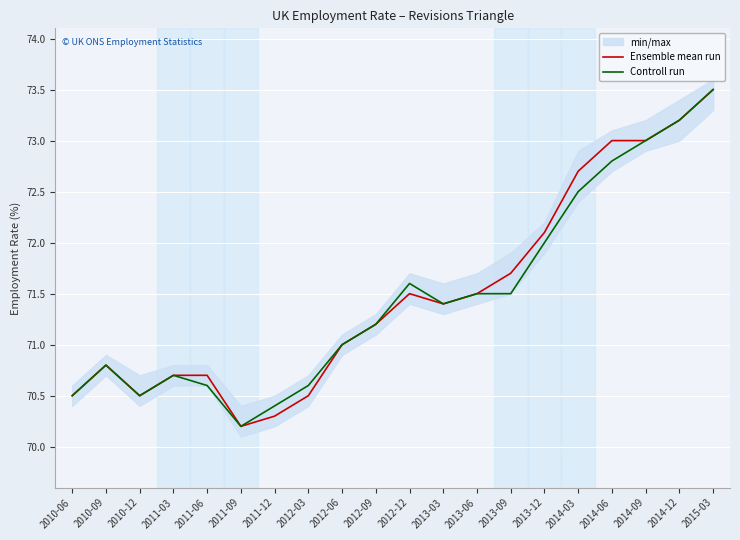

Is the value of Ensemble mean run at 2010-12 greater than the value of Controll run at 2014-09?

No